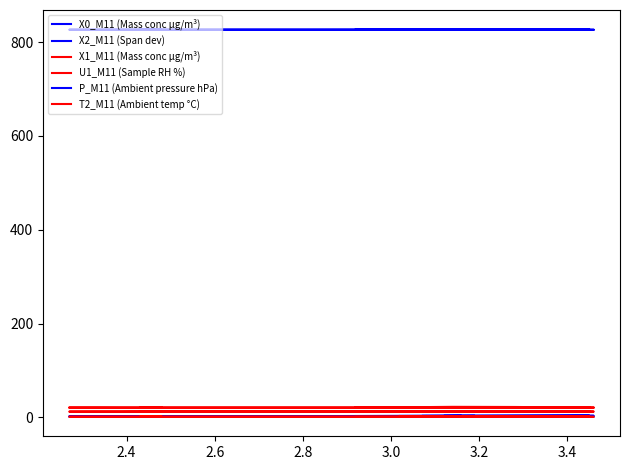

Reading right to left, list all the values displayed in this chart.

X0_M11 (Mass conc μg/m³): 3.0	3.1	3.1	3.1	3.1	3.2	3.1	3.1	3.3	3.3	3.4	3.5	3.4	3.3	3.3	3.3	3.1	3.1	3.2	3.0	2.8	2.5	2.4	2.4	2.3	2.3	2.5	2.4	3.1	3.5	3.4	3.4	3.4	3.3	3.3	3.2	3.2	2.9
X2_M11 (Span dev): 2.0	2.0	2.0	2.0	2.0	2.0	2.0	2.0	2.0	2.0	2.0	2.0	2.0	2.0	2.0	1.9	1.9	1.9	1.9	1.9	1.8	1.8	1.7	1.7	1.6	1.6	1.5	1.5	1.4	1.4	1.3	1.3	1.3	1.2	1.2	1.2	1.2	1.2
X1_M11 (Mass conc μg/m³): 1.7	1.7	1.7	1.7	1.7	1.7	1.7	1.7	1.7	1.7	1.7	1.7	1.7	1.6	1.6	1.6	1.6	1.6	1.6	1.5	1.5	1.5	1.5	1.4	1.4	1.3	1.3	1.2	1.2	1.2	1.2	1.1	1.1	1.1	1.1	1.1	1.1	1.1
U1_M11 (Sample RH %): 13.0	12.9	12.9	12.9	12.8	12.7	12.7	12.6	12.6	12.6	12.6	12.6	12.6	12.6	12.6	12.6	12.5	12.5	12.7	12.7	12.7	12.6	12.5	12.4	12.4	12.3	12.4	12.4	12.4	12.4	12.3	12.2	12.1	12.0	12.1	12.0	11.9	11.8
P_M11 (Ambient pressure hPa): 827.0	826.8	827.0	826.8	826.8	826.8	826.7	826.7	826.7	826.7	826.7	826.7	826.7	826.7	826.7	826.7	826.6	826.5	826.5	826.6	826.5	826.5	826.5	826.5	826.4	826.3	826.3	826.2	826.2	826.2	826.2	826.2	826.2	826.2	826.2	826.1	826.2	826.2
T2_M11 (Ambient temp °C): 21.3	21.3	21.3	21.3	21.3	21.3	21.3	21.3	21.4	21.4	21.5	21.6	21.7	21.8	22.0	22.2	22.5	22.0	21.1	20.8	20.8	20.8	20.8	20.8	20.9	20.9	20.9	20.9	20.9	20.9	20.9	20.9	20.9	20.9	20.9	20.8	20.8	20.9